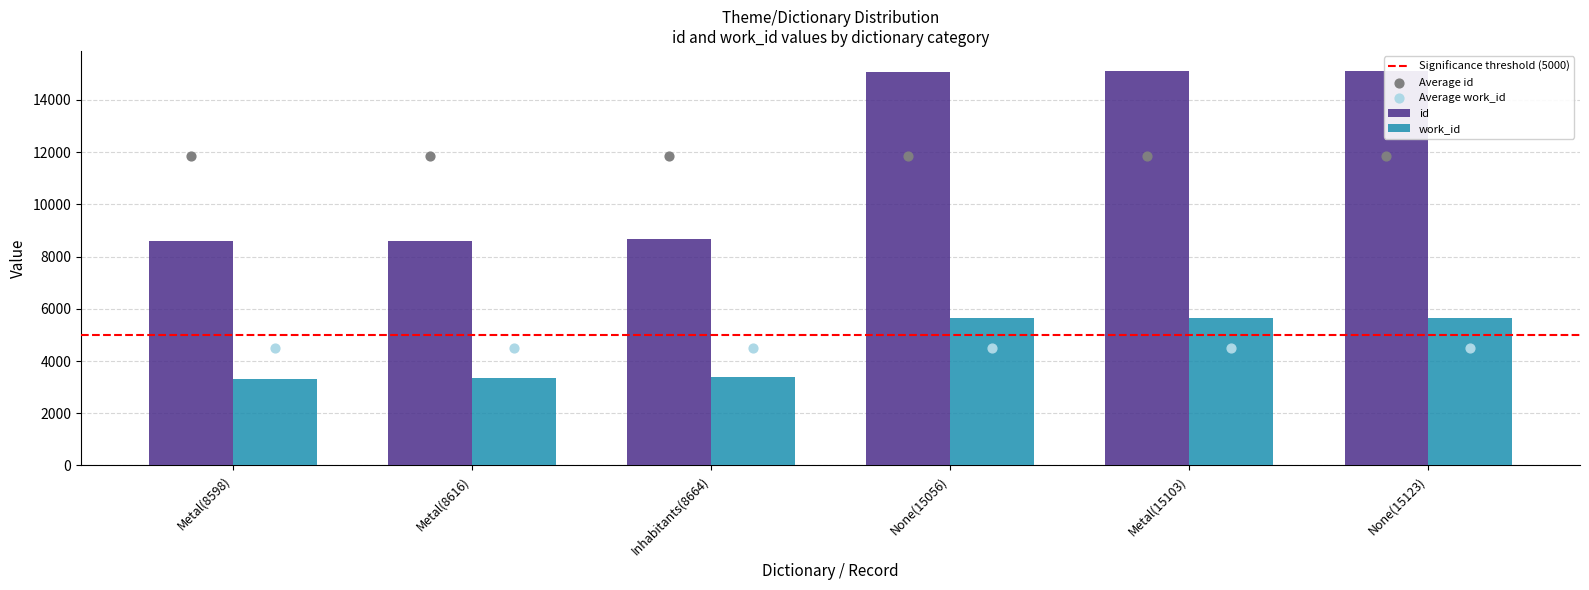

Which series contains the highest Y value?

id